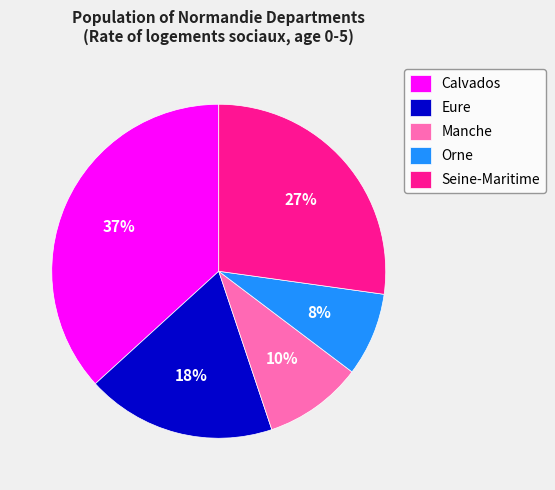

True or false: Eure accounts for 26% of the total.

False